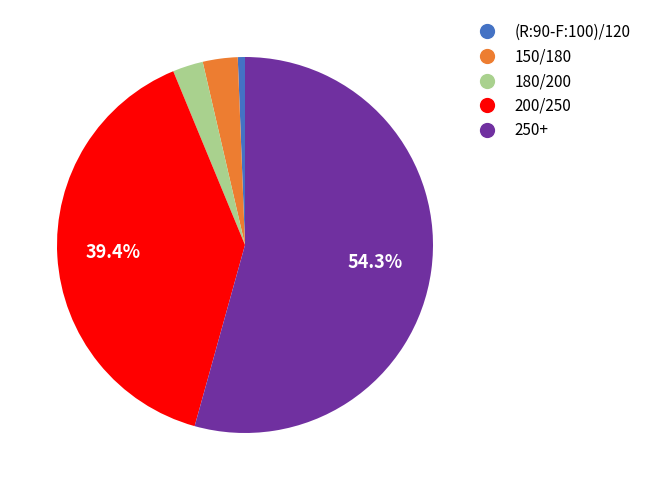

Is (R:90-F:100)/120 the majority of the pie?

No